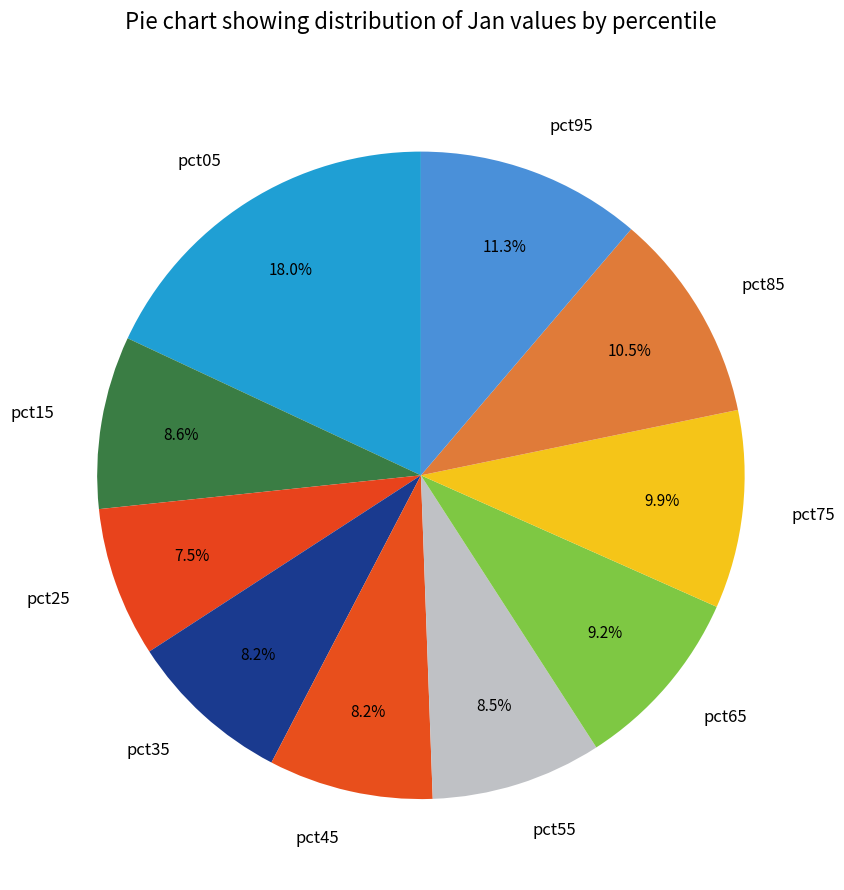

Does any single category account for the majority?

No